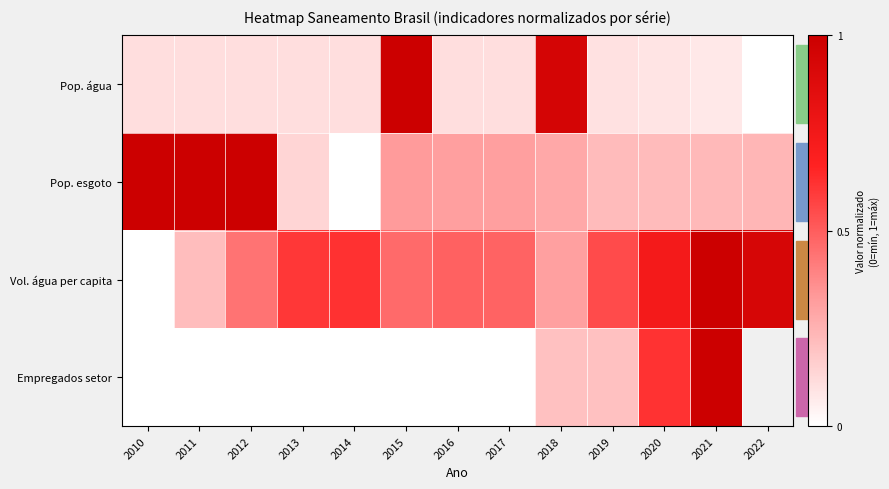

Which category has the highest value across all series?

2015